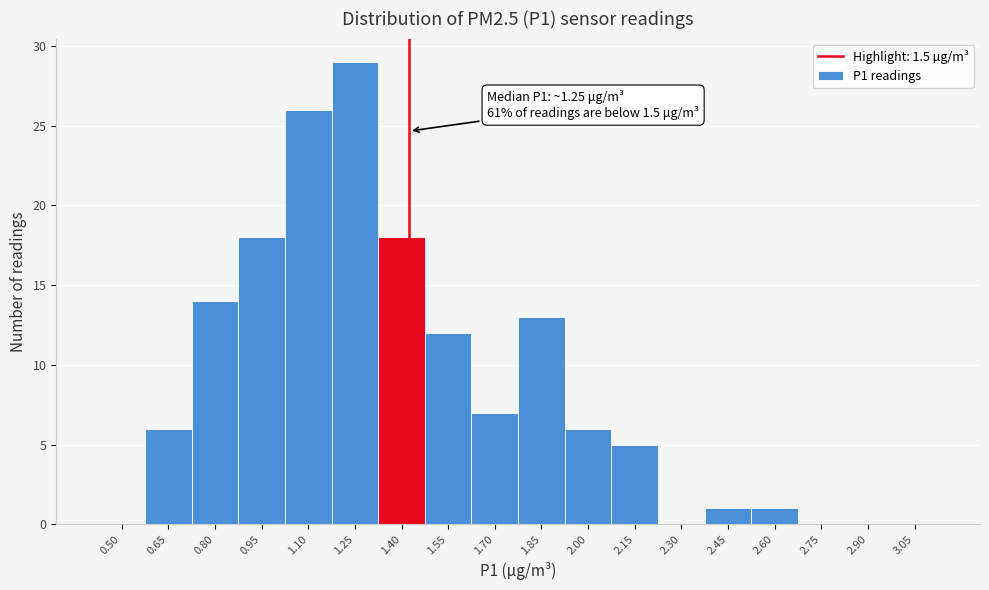

Reading left to right, what are all the values shown in this chart?

0.50=0	0.65=6	0.80=14	0.95=18	1.10=26	1.25=29	1.40=18	1.55=12	1.70=7	1.85=13	2.00=6	2.15=5	2.30=0	2.45=1	2.60=1	2.75=0	2.90=0	3.05=0